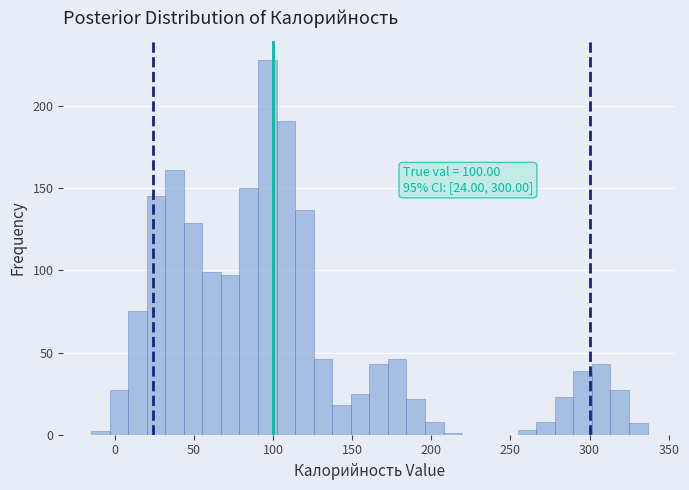

Around what value on the x-axis is the tallest bar? Give the approximate position of its centre, as read against the axis.

95